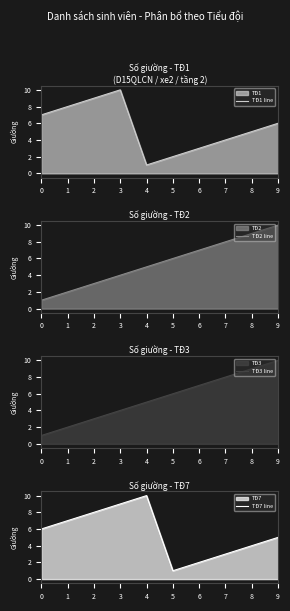

Reading right to left, list all the values displayed in this chart.

TĐ1 line: 6	5	4	3	2	1	10	9	8	7
TĐ2 line: 10	9	8	7	6	5	4	3	2	1
TĐ3 line: 10	9	8	7	6	5	4	3	2	1
TĐ7 line: 5	4	3	2	1	10	9	8	7	6